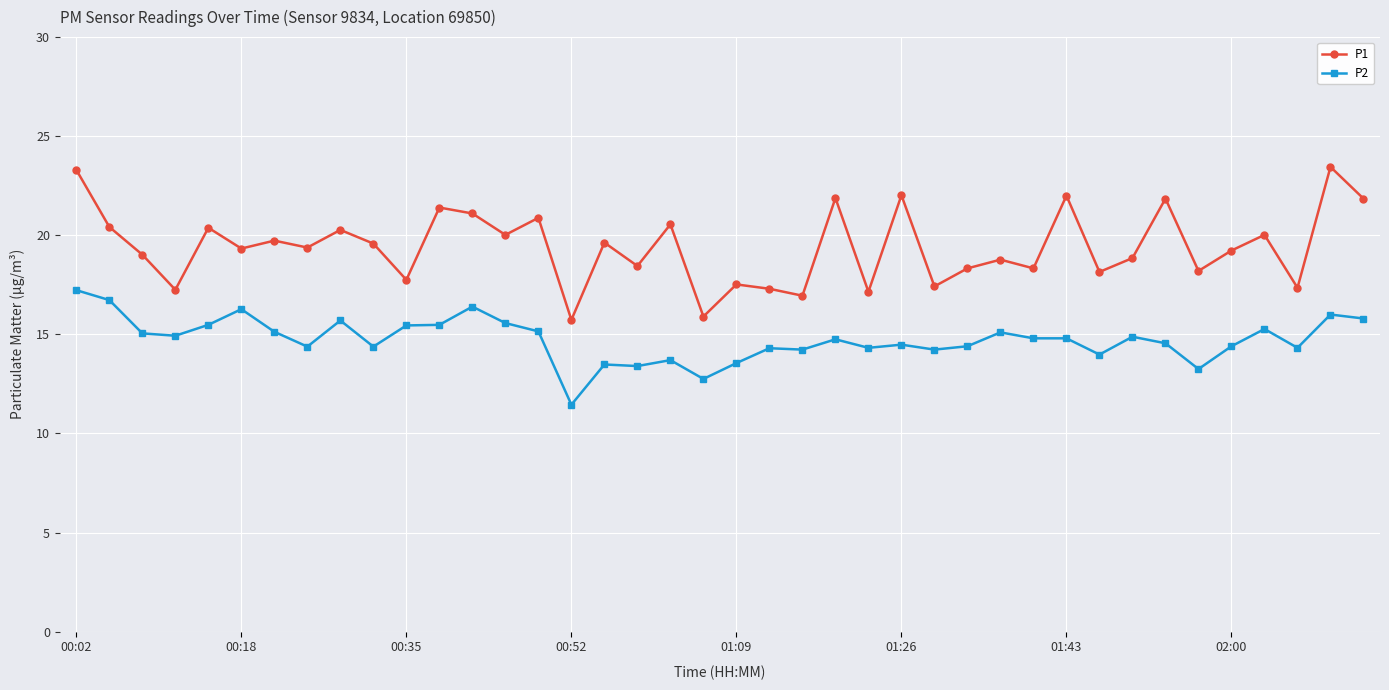

Which series has the largest total across all categories?

P1